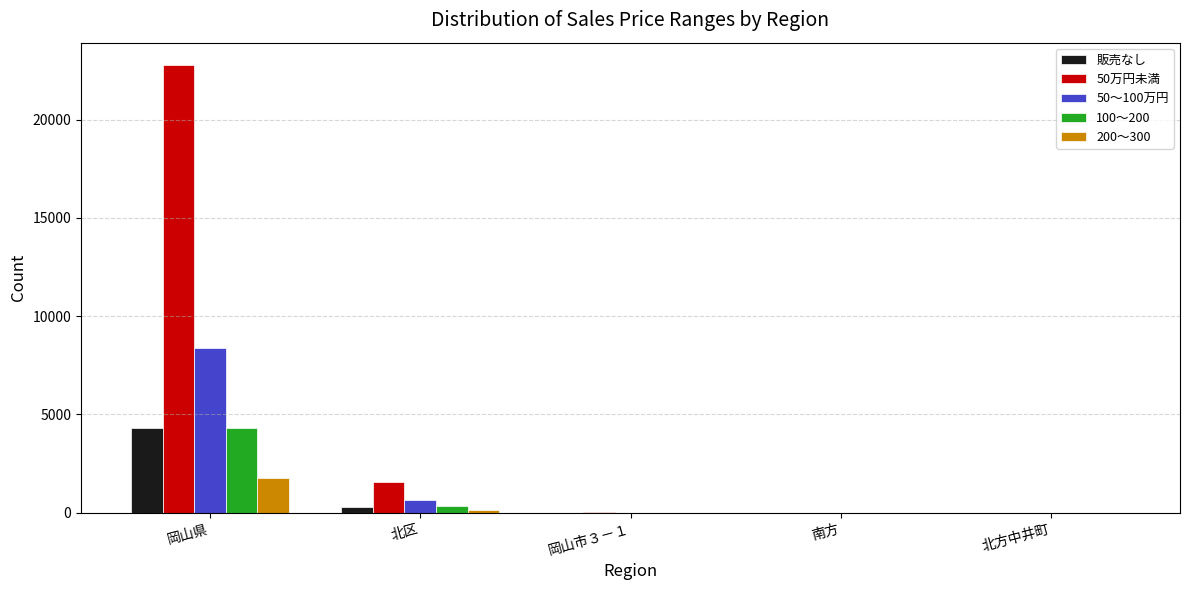

True or false: 50万円未満 has a value of 35243 at 岡山県.

False